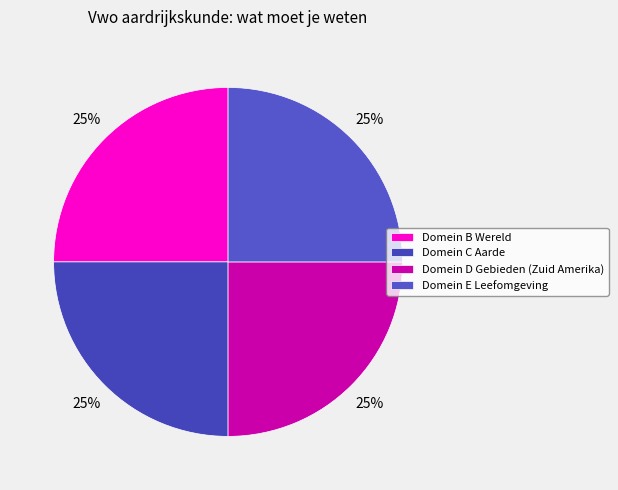

To the nearest percent, what percentage of the pie is Domein B Wereld?

25%